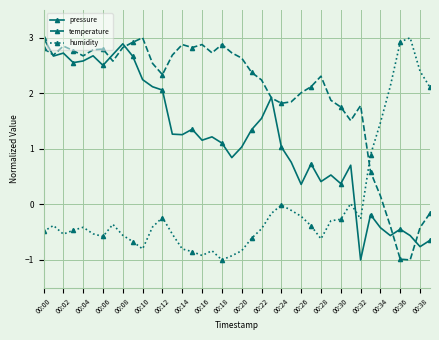

Does the chart display data point markers on the line(s)?

Yes